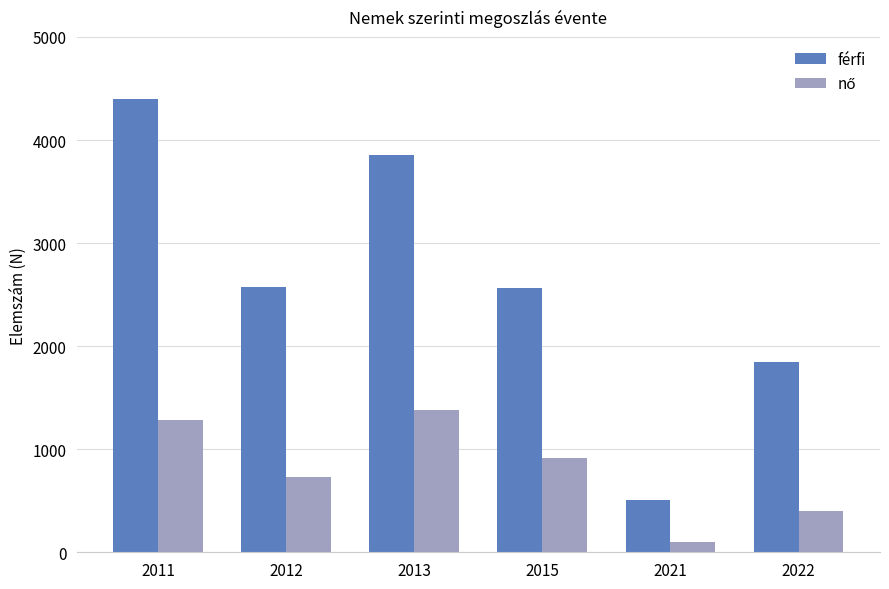

The value of férfi at 2011 is 4399. True or false?

True